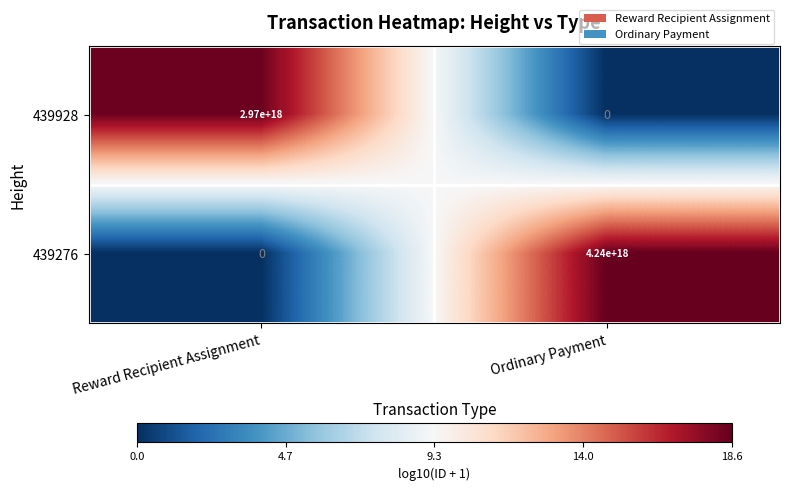

True or false: 439928 has a value of 4501576898595259904 at Reward Recipient Assignment.

False